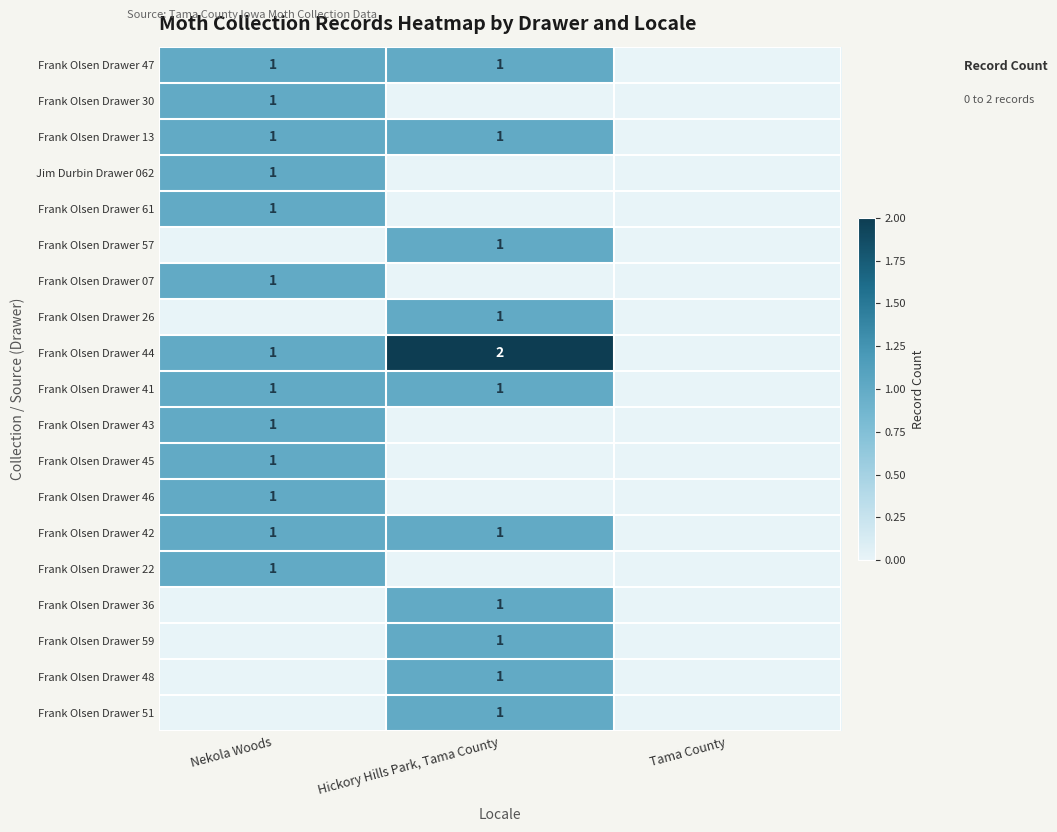

What is the difference between the highest and lowest values at Nekola Woods?

1